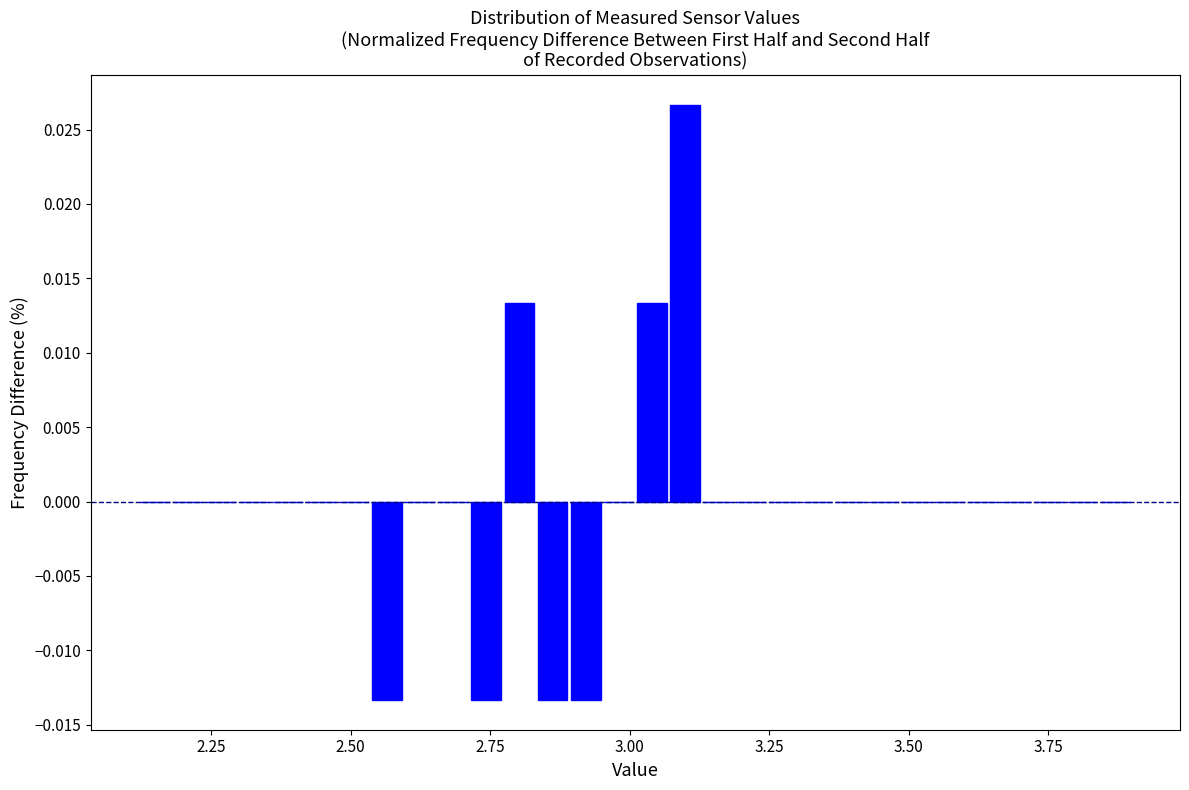

Around what value on the x-axis is the tallest bar? Give the approximate position of its centre, as read against the axis.

3.10